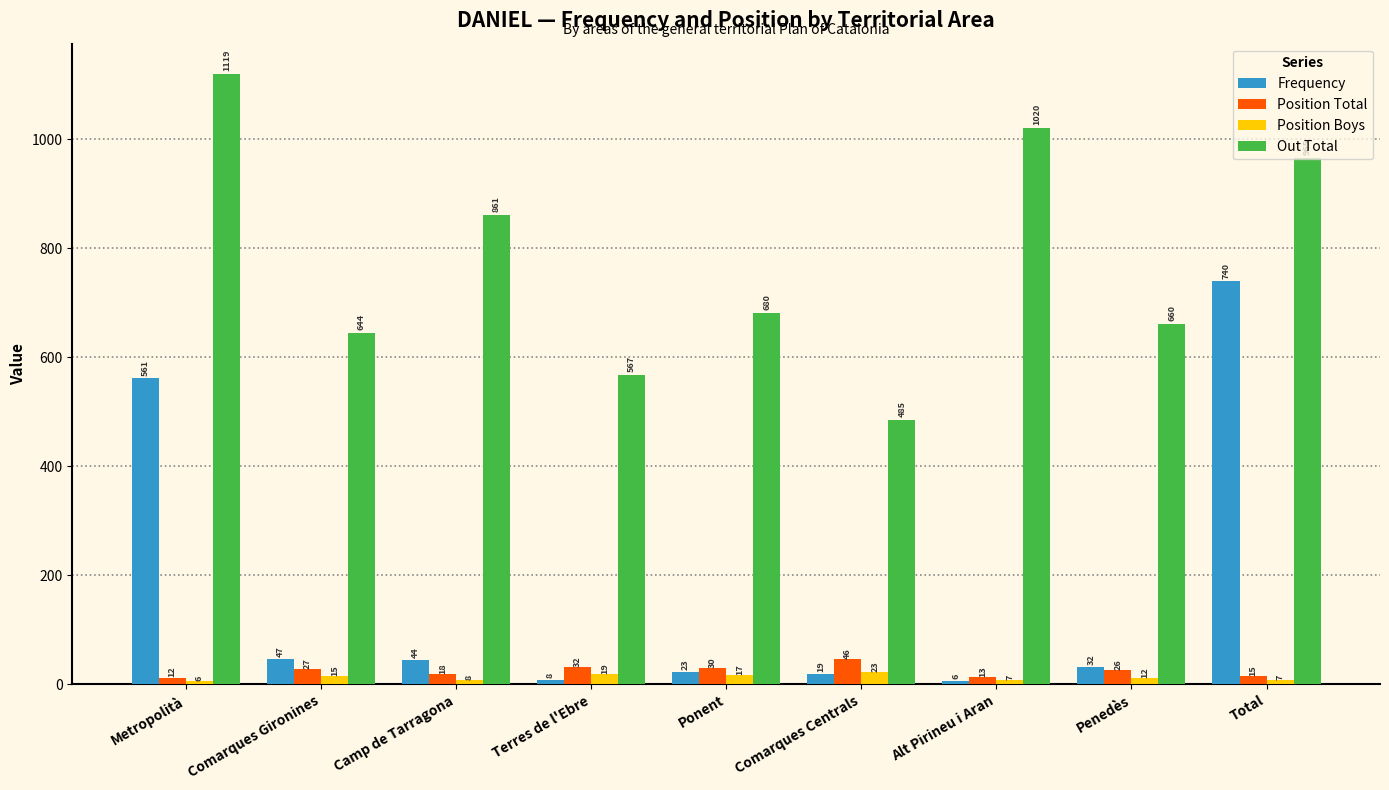

What is the lowest value of the Out Total series?

485